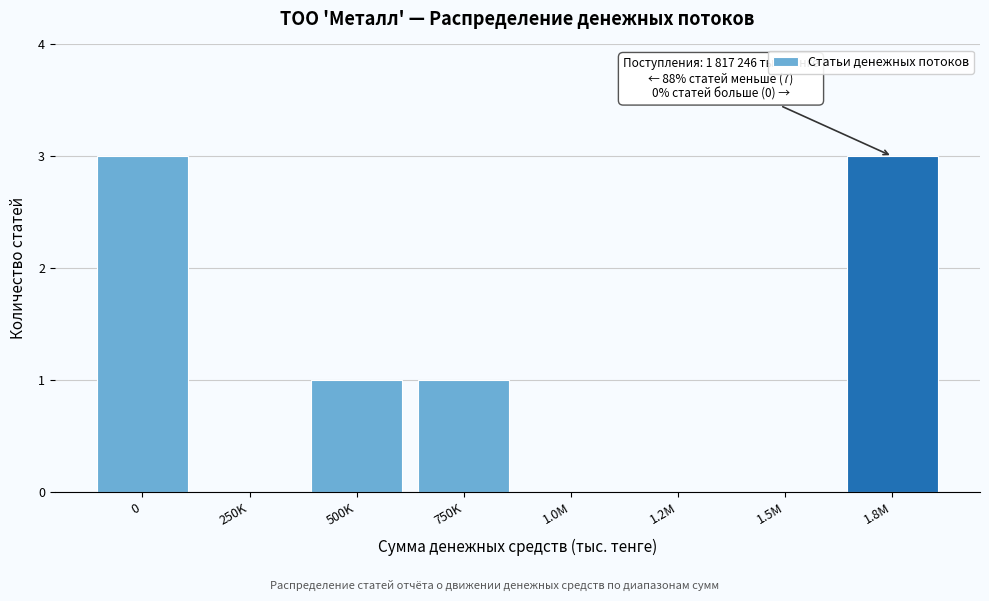

Reading right to left, what are all the values shown in this chart?

1.8M=3	1.5M=0	1.2M=0	1.0M=0	750K=1	500K=1	250K=0	0=3